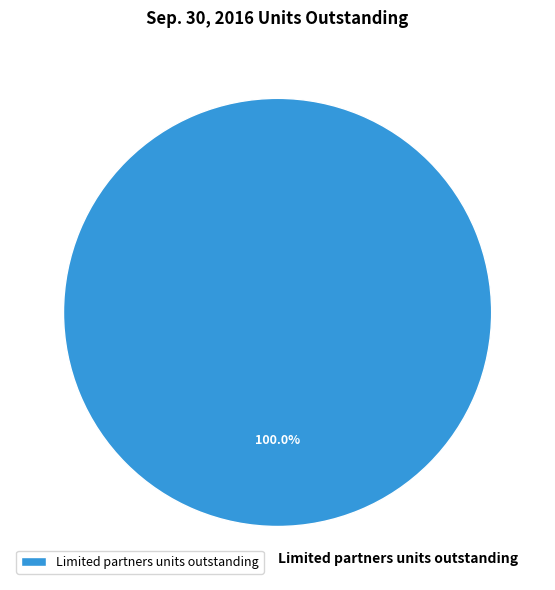

To the nearest percent, what percentage of the pie is Limited partners units outstanding?

100%